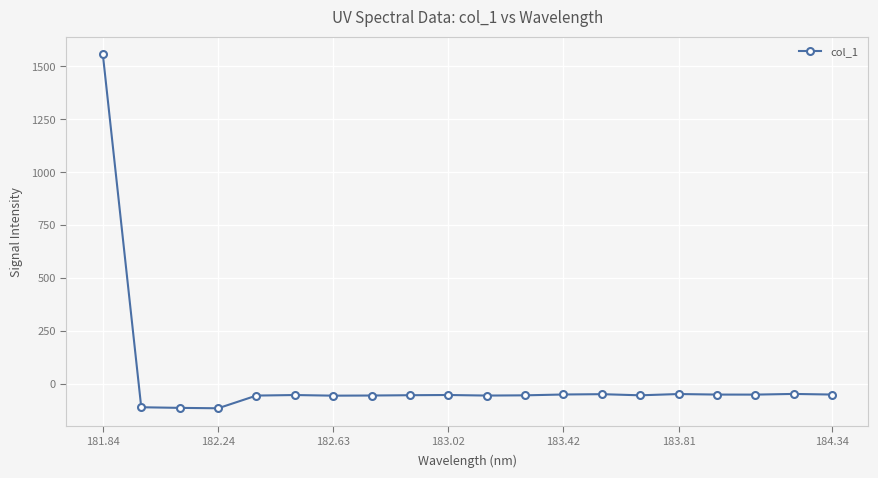

What is the value of the 4th point from the left?

-116.6